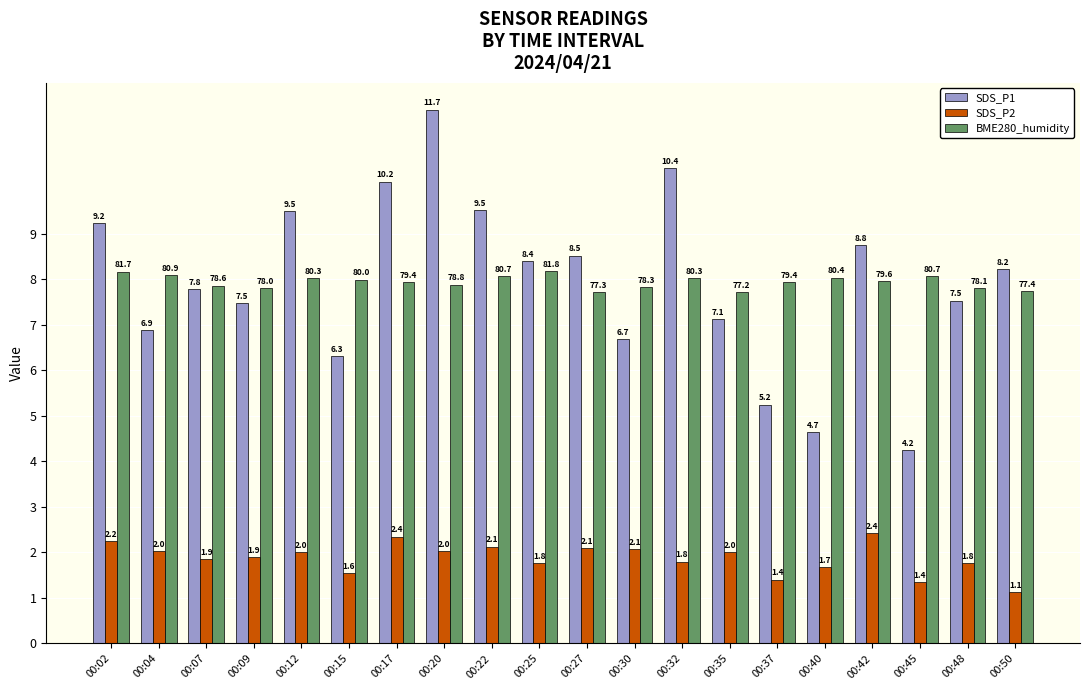

True or false: BME280_humidity has a value of 3.3 at 00:40.

False